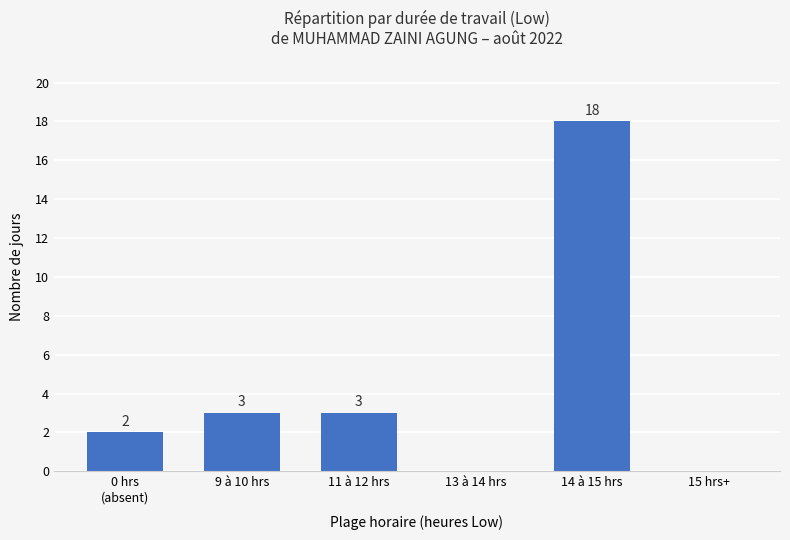

Reading right to left, what are all the values shown in this chart?

0	18	0	3	3	2